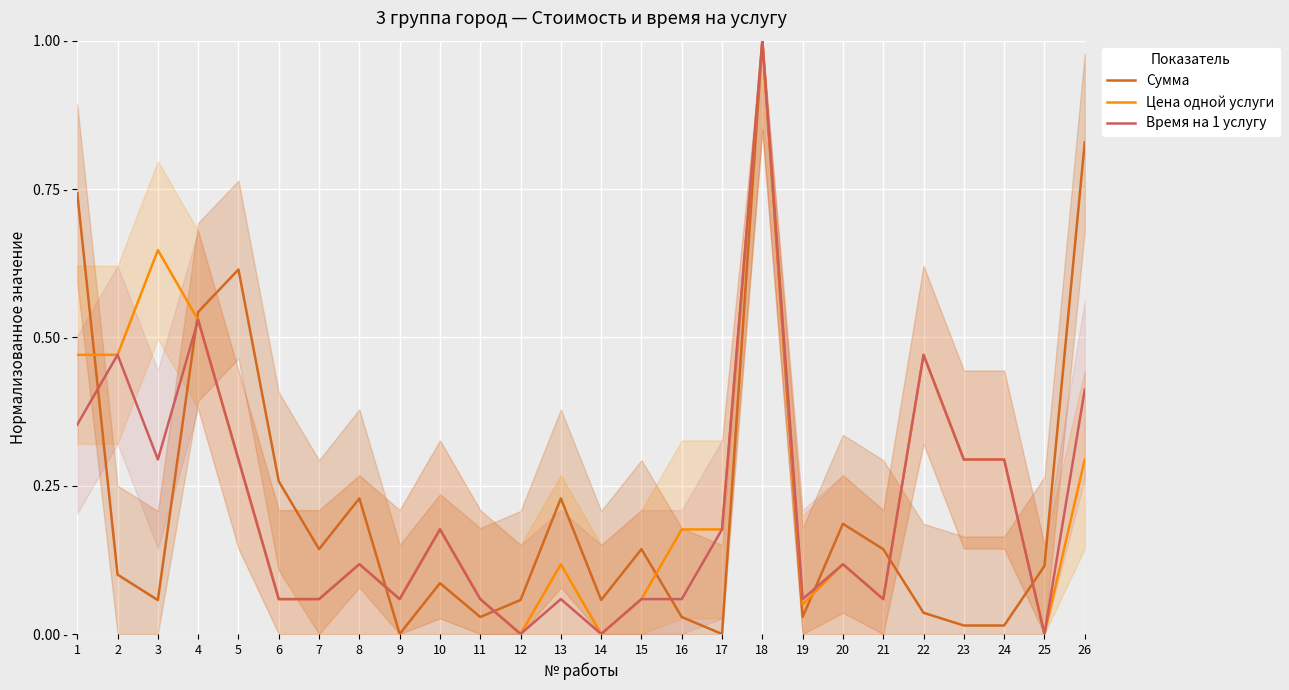

Where do Цена одной услуги and Сумма first cross each other?

1 and 2